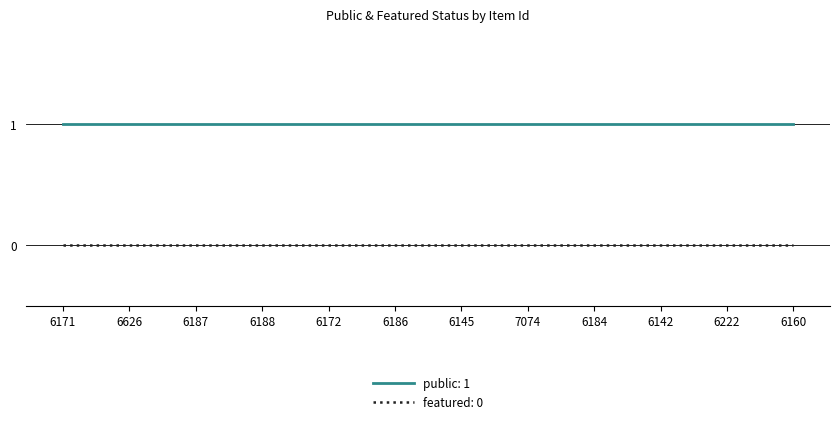

Rank the series at 6145 from lowest to highest value.

featured: 0, public: 1